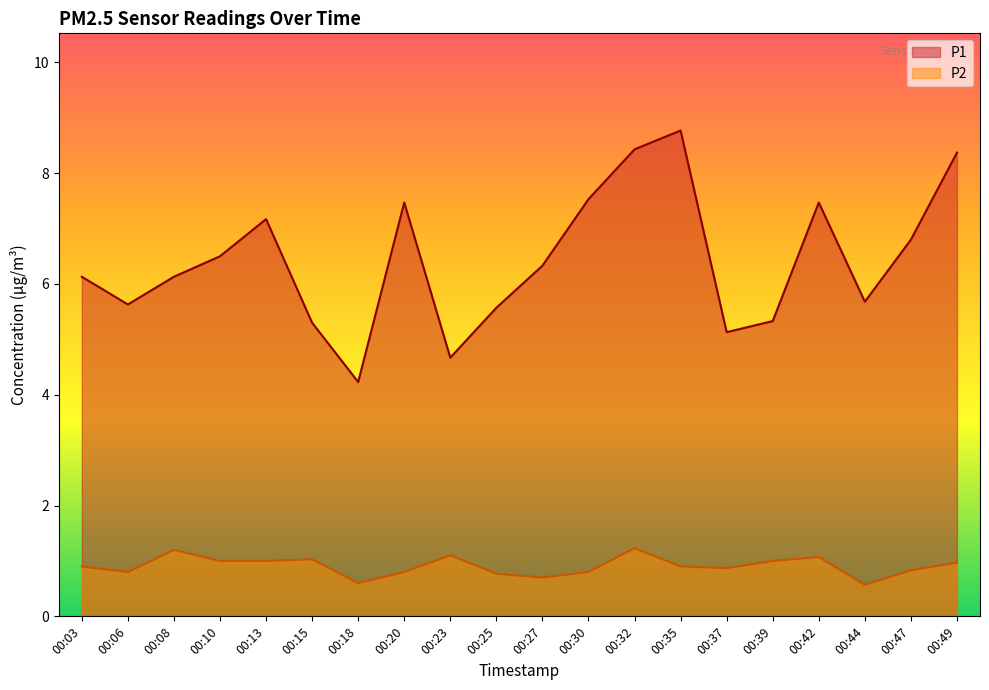

True or false: P2 has a value of 0.9 at 00:03.

True